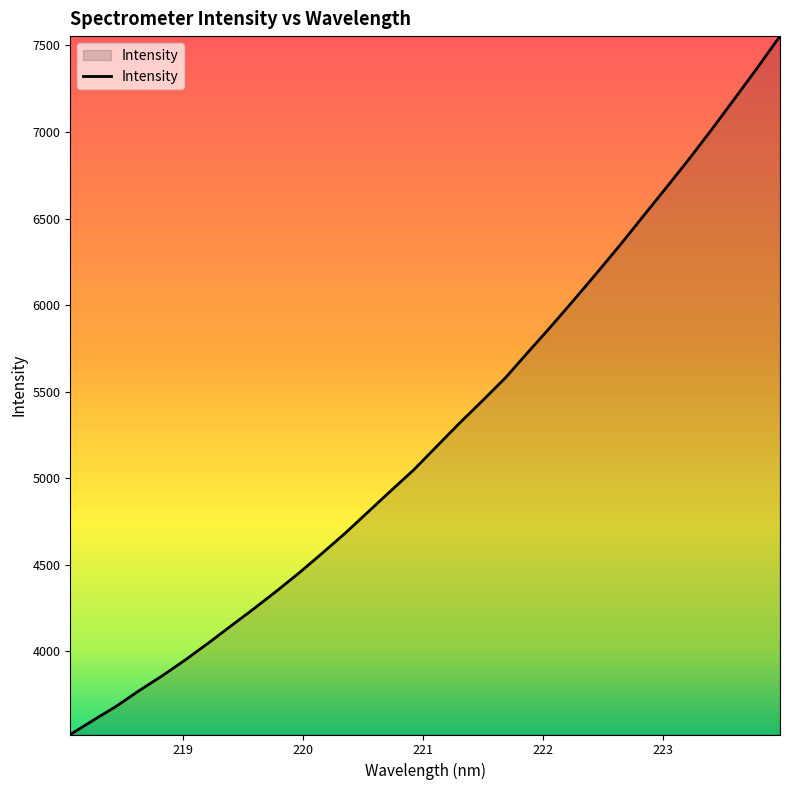

Does the chart display data point markers on the line(s)?

No